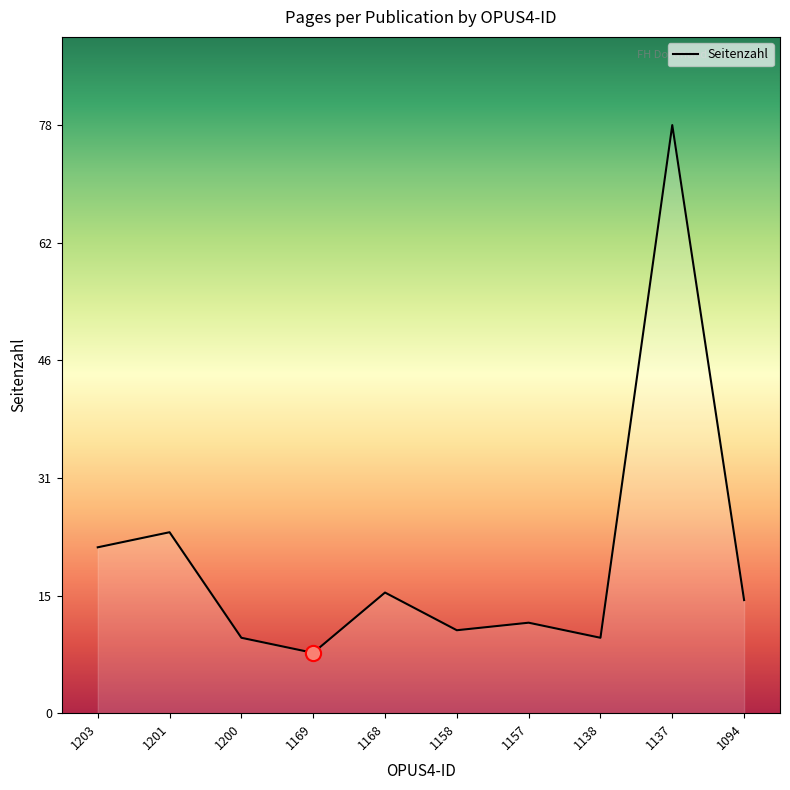

What is the ratio of the value at 1201 to the value at 1158?

2.2